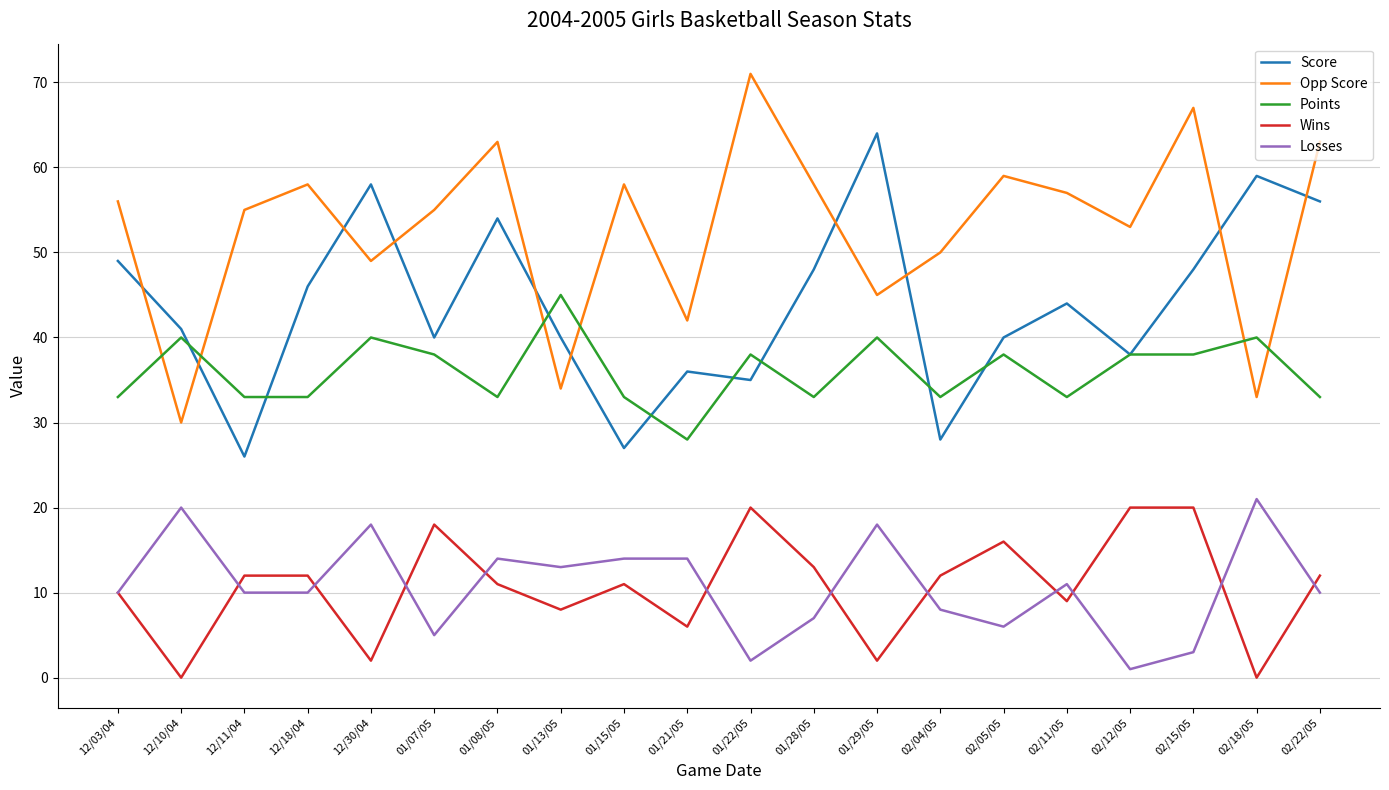

What position from the right is 02/15/05?

3